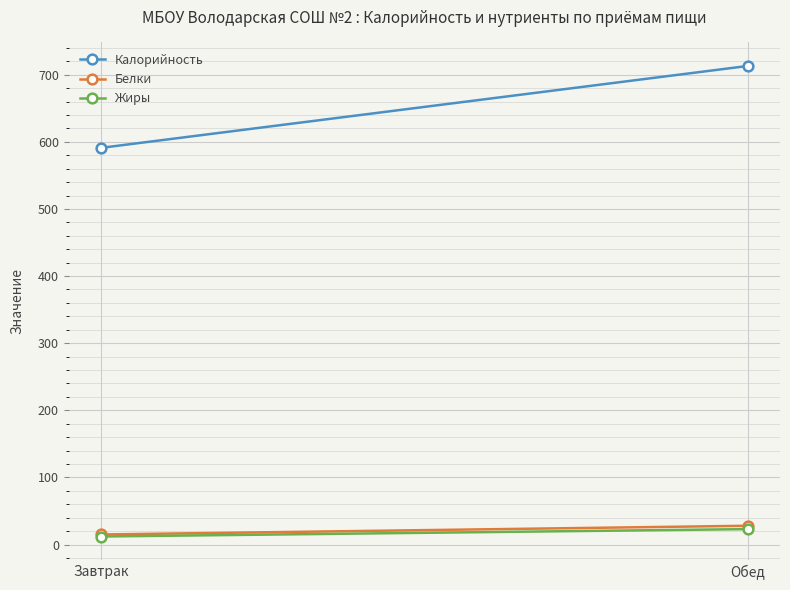

At which label does Калорийность reach its minimum?

Завтрак